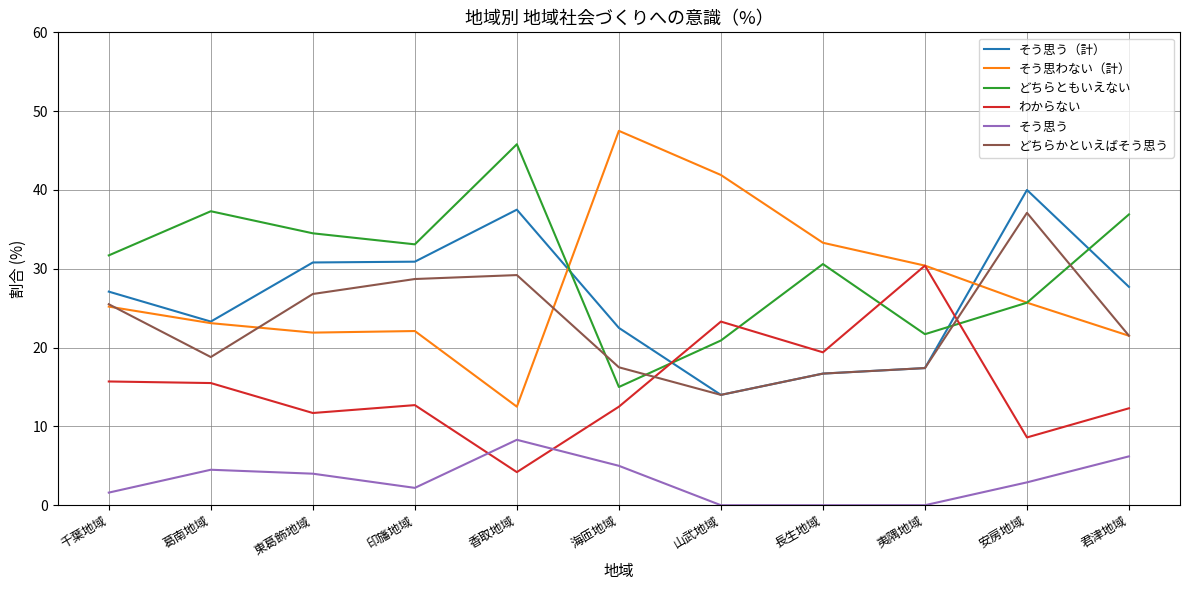

At which label does そう思う（計） reach its minimum?

山武地域